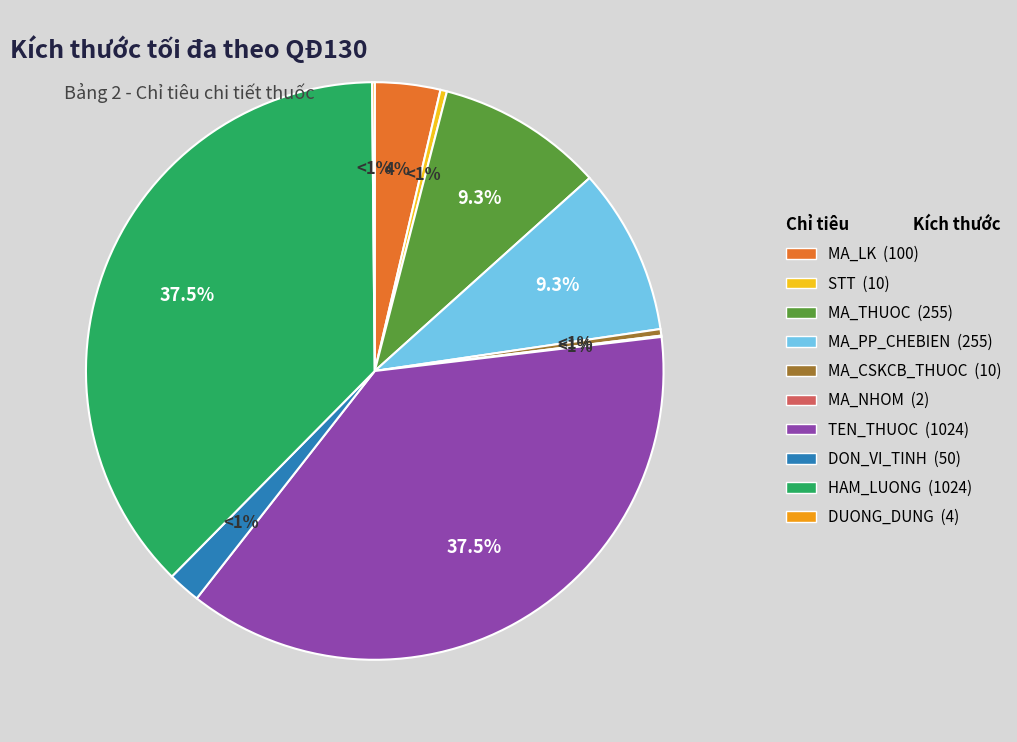

Does any single category account for the majority?

No